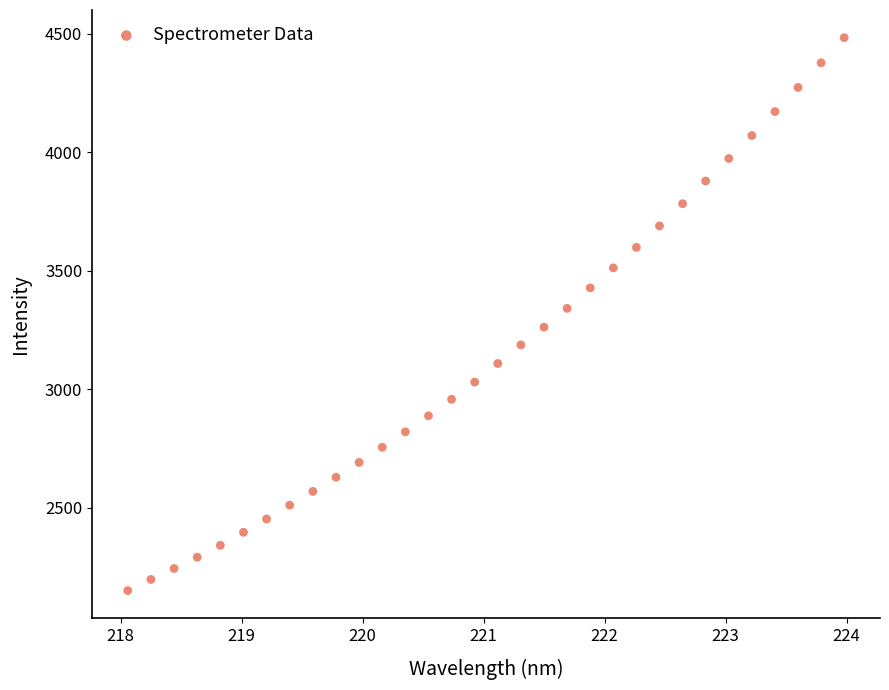

What is the range of X values (max minus min)?

5.9